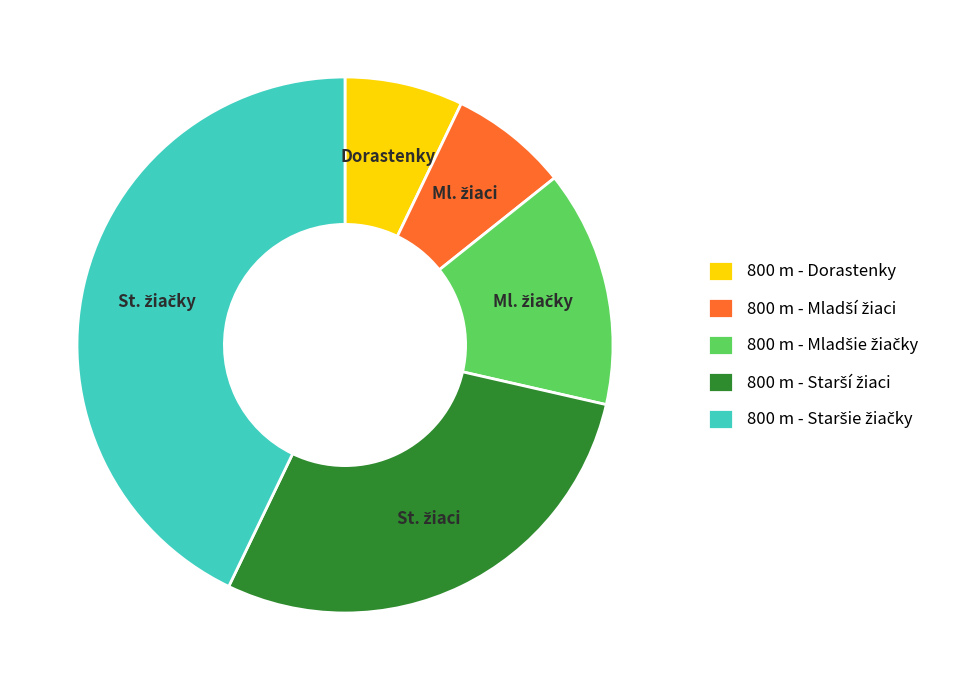

Is there any slice that represents more than half of the pie?

No